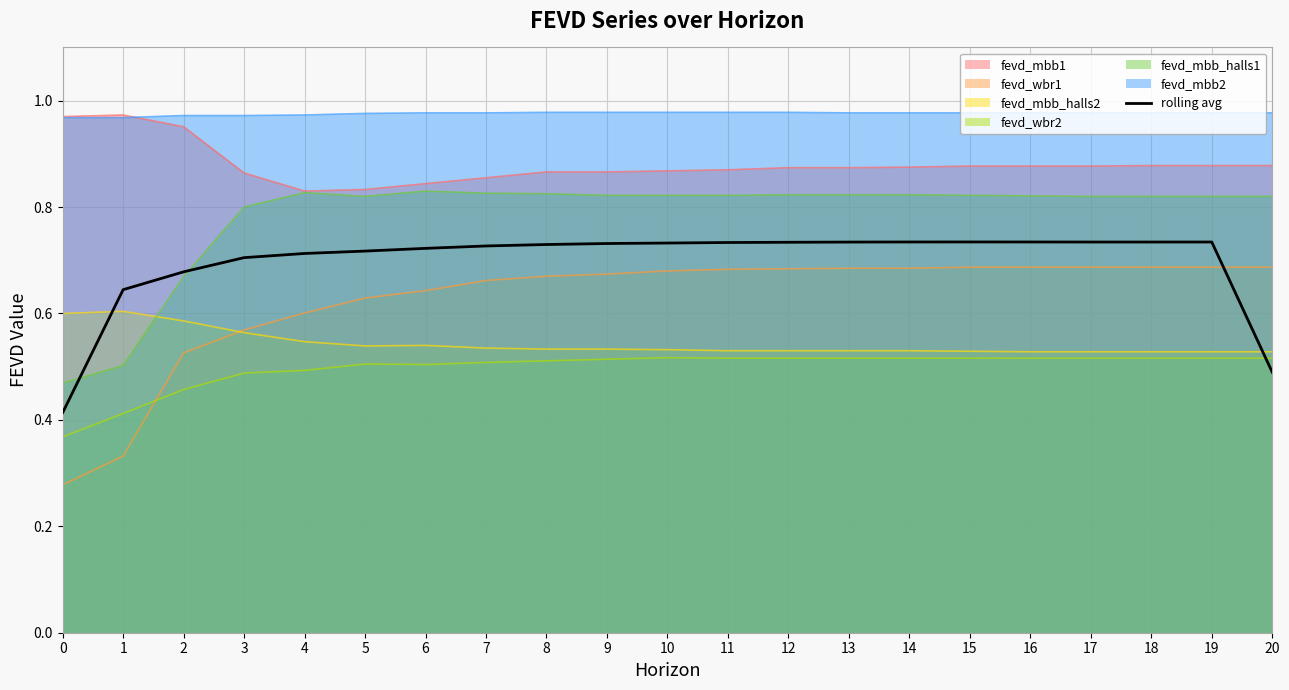

What is the value of the 11th point from the left?

0.7